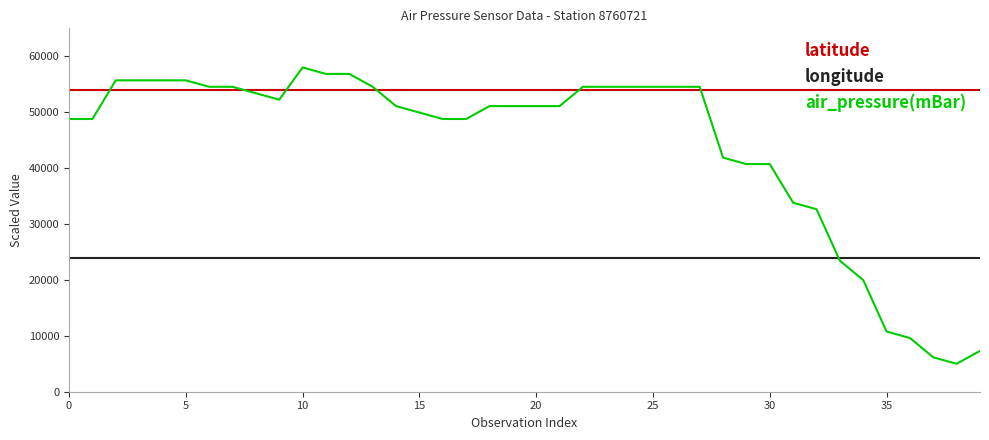

What is the highest value of the latitude series?

54000.0